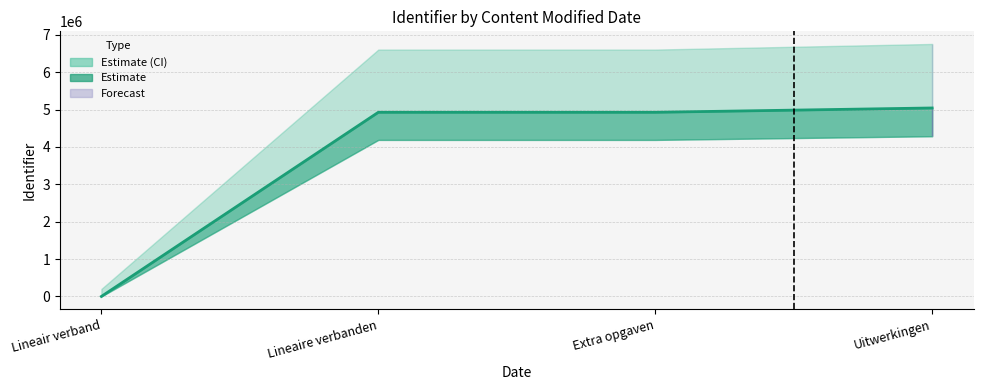

What position from the left is Lineair verband?

1